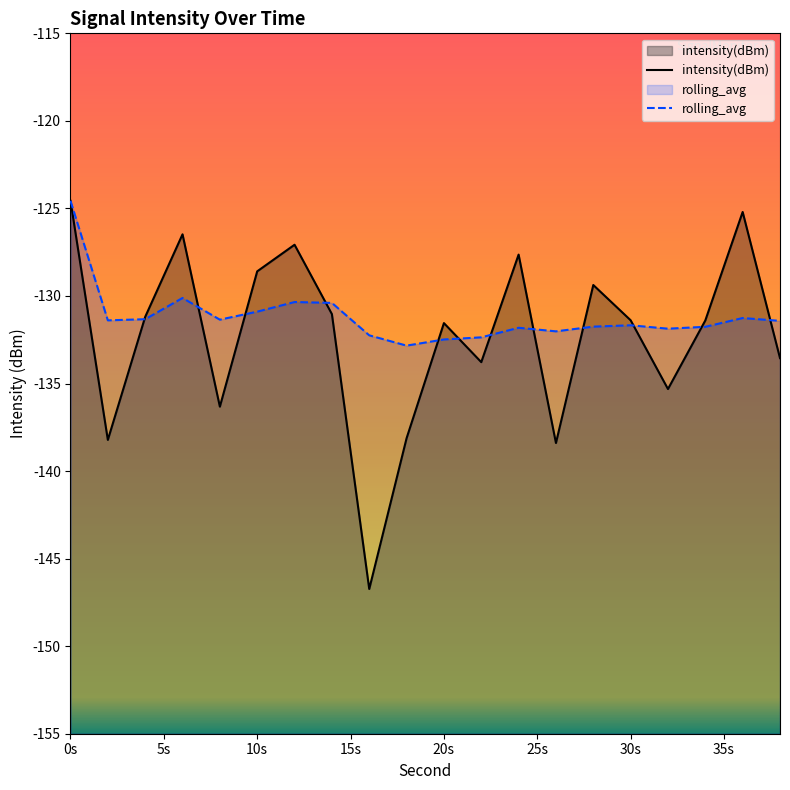

The rolling_avg series shows -131.3 at 4. True or false?

True